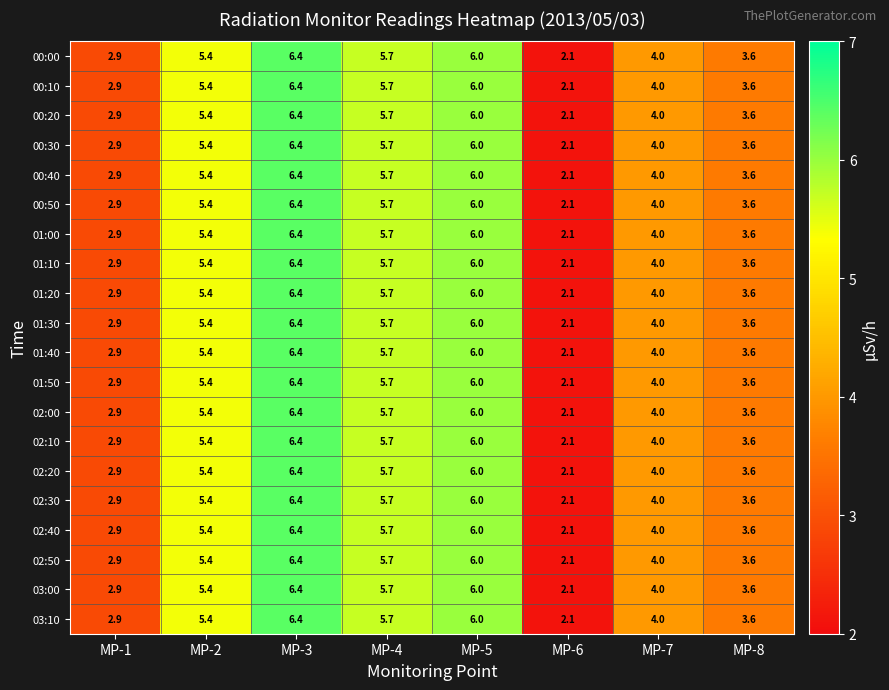

How many data points in 03:10 are above 5?

4